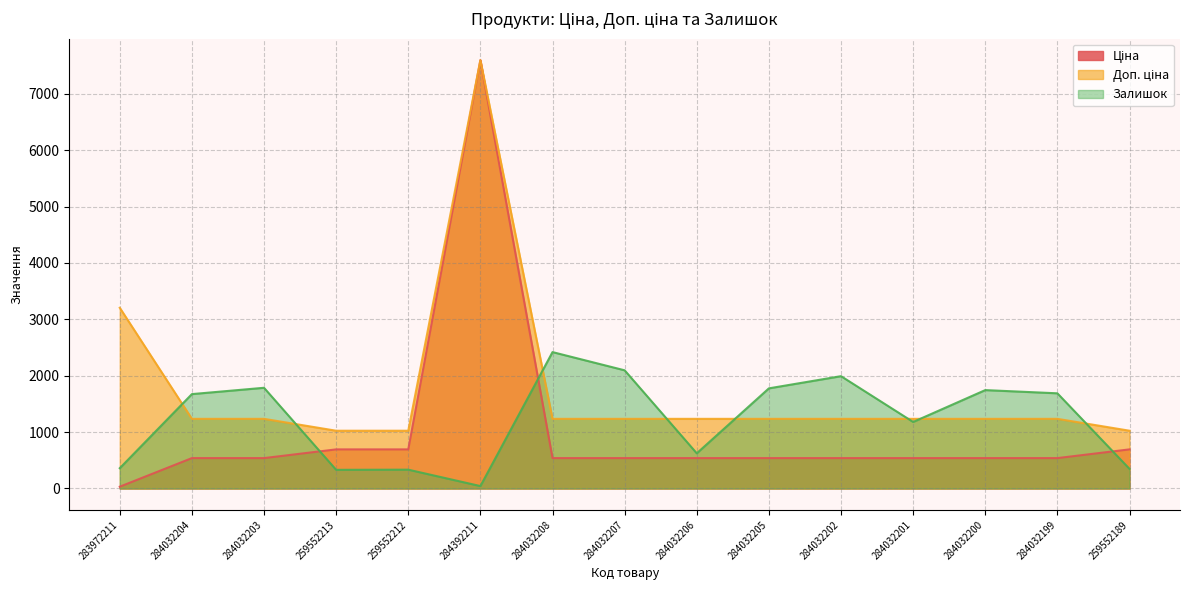

What is the maximum value shown in the chart?

7596.5